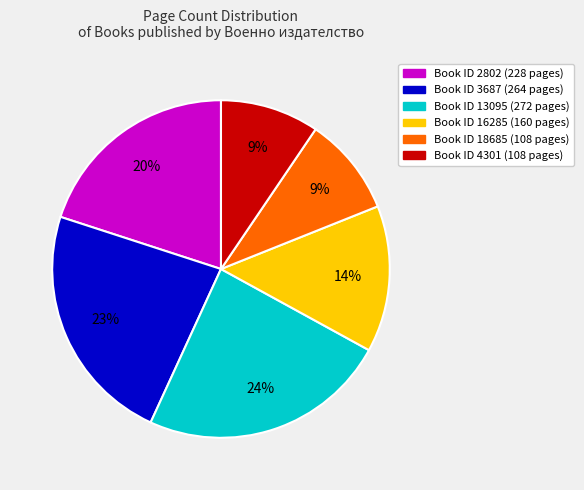

The Book ID 16285 (160 pages) slice represents 26% of the pie. True or false?

False